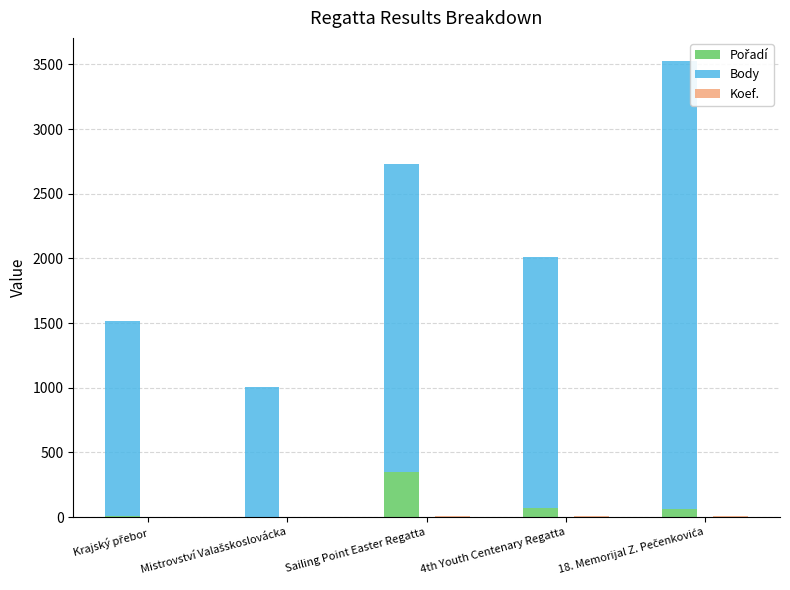

Rank the series at 18. Memorijal Z. Pečenkovića from lowest to highest value.

Koef., Pořadí, Body